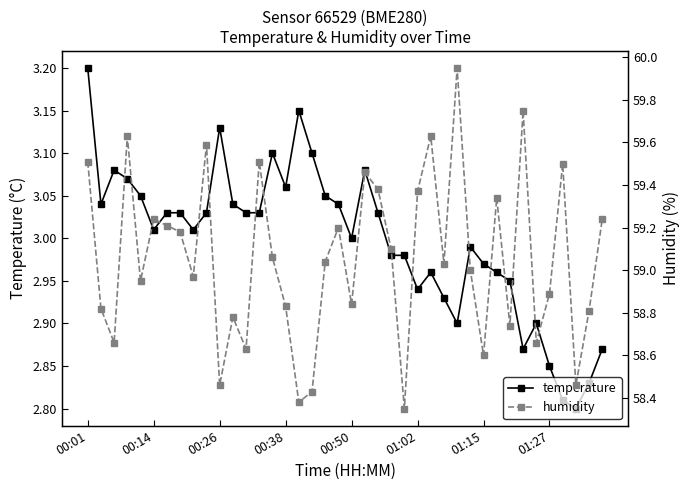

True or false: temperature has more than 1 points higher than both neighbors.

True